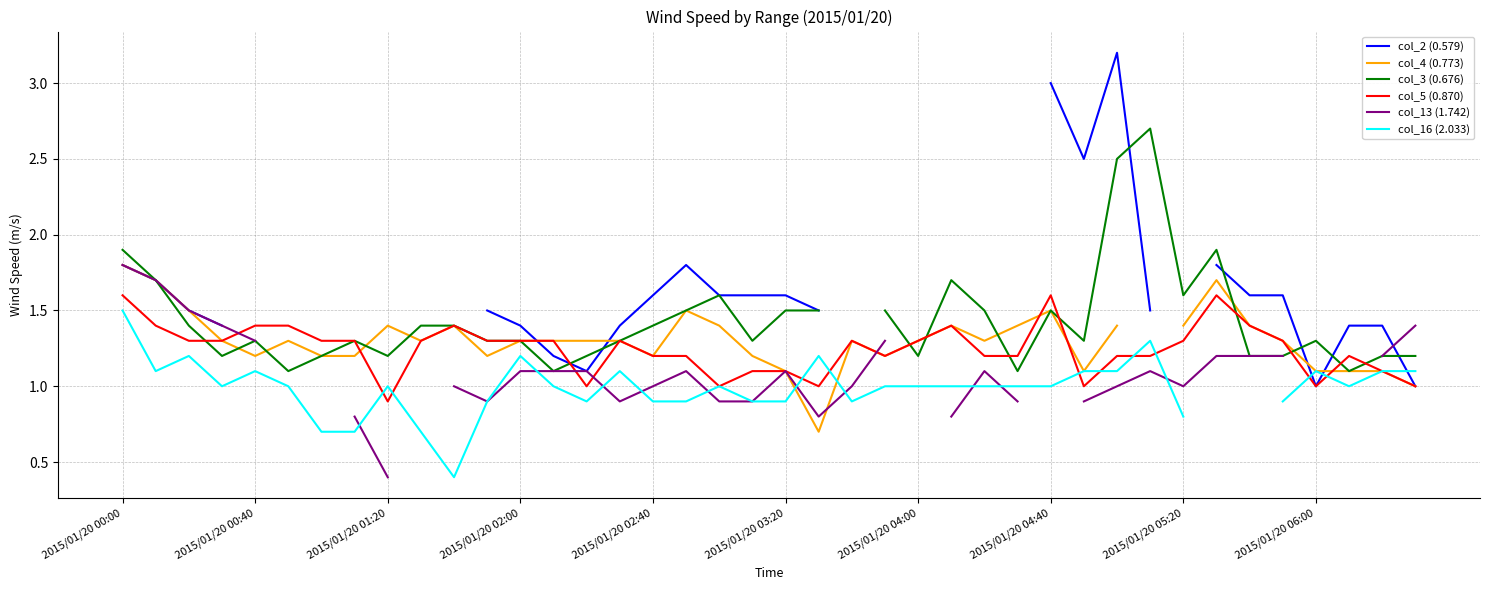

What is the difference between the second highest and second lowest values in the col_3 (0.676) series?

1.4